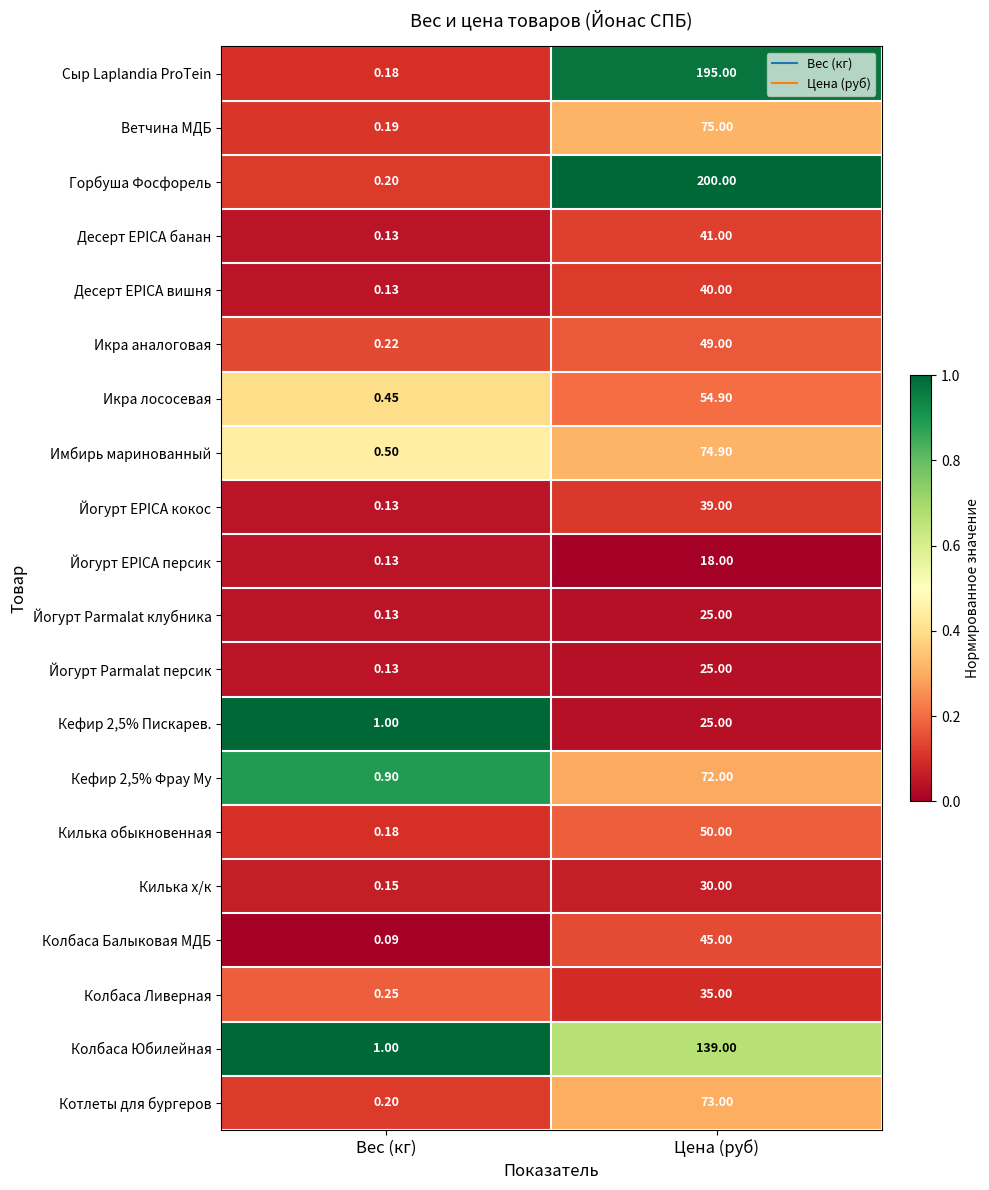

List the labels in order of Ветчина МДБ value, largest first.

Цена (руб), Вес (кг)